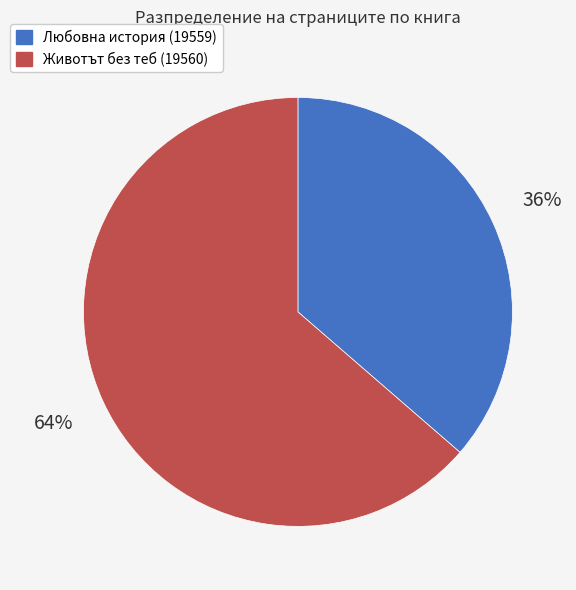

Is it true that Животът без теб (19560) is 64% of the pie?

True